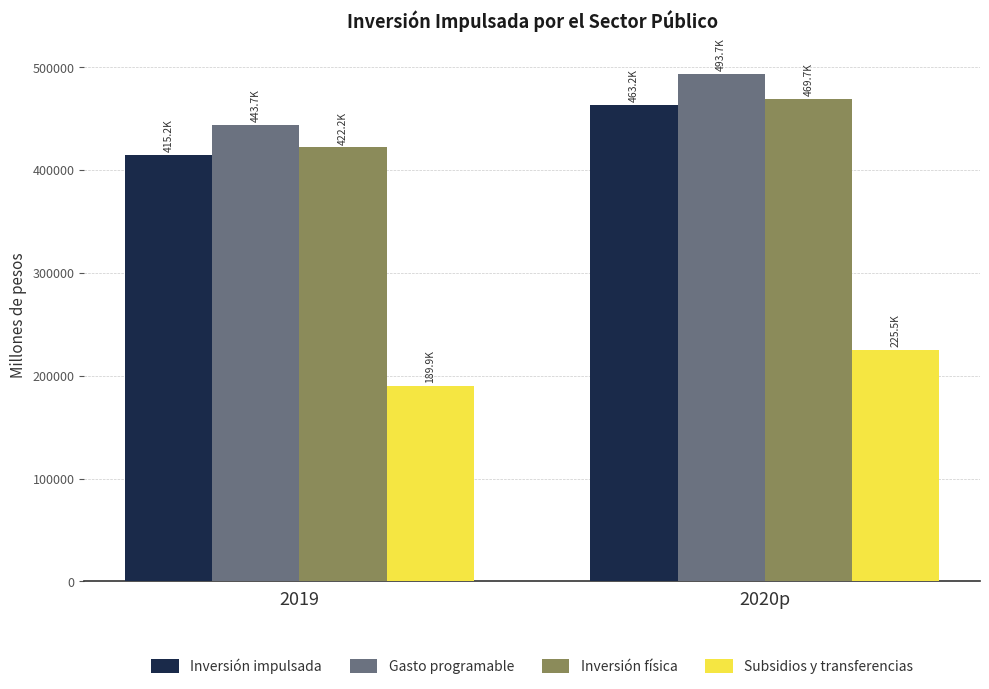

Between 2019 and 2020p, which series saw the biggest shift?

Gasto programable